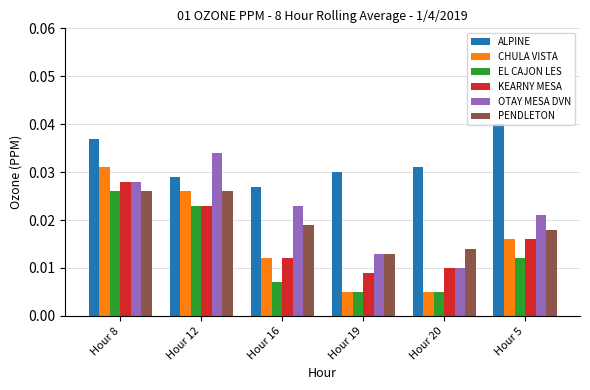

What is the label of the 5th bar from the left?

Hour 20